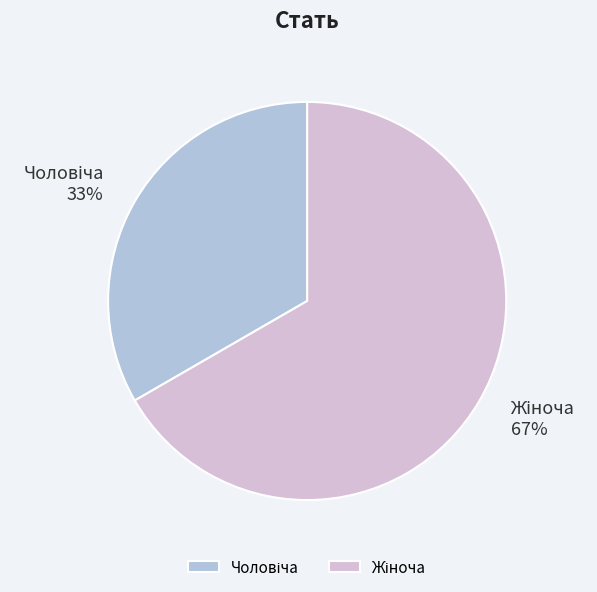

To the nearest percent, what is the average slice percentage?

50%